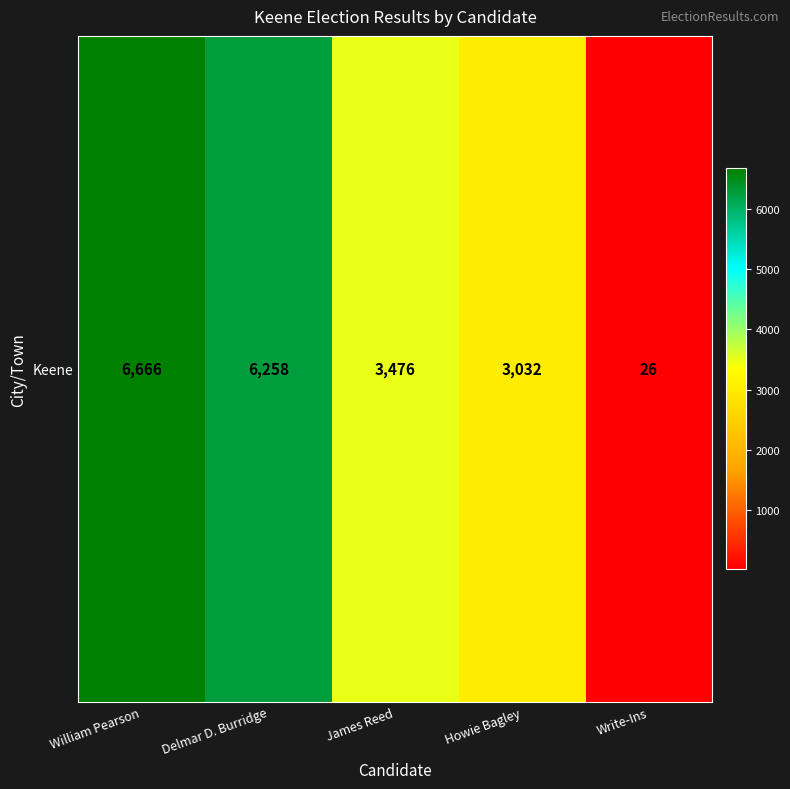

At which label is the value closest to 3346?

James Reed